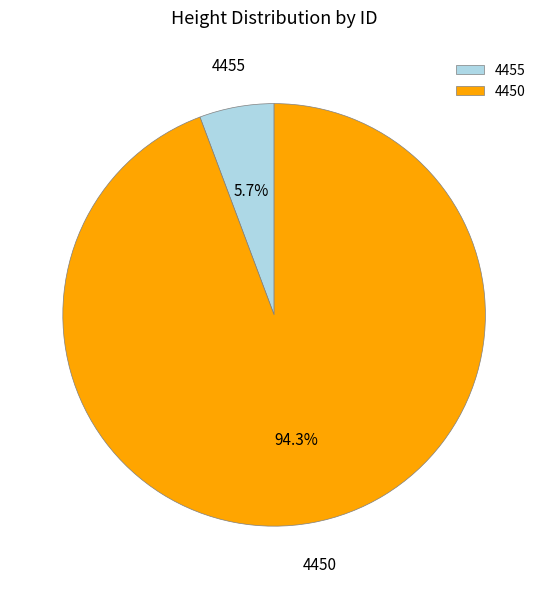

Is it true that 4455 is 6% of the pie?

True